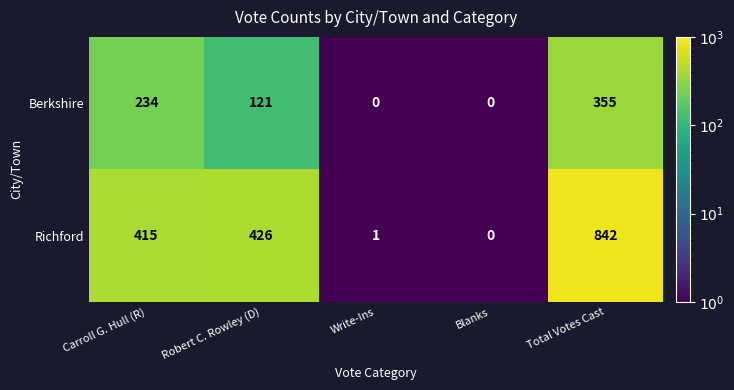

Reading left to right, transcribe all the data shown in this chart.

Berkshire: Carroll G. Hull (R)=234	Robert C. Rowley (D)=121	Write-Ins=0	Blanks=0	Total Votes Cast=355
Richford: Carroll G. Hull (R)=415	Robert C. Rowley (D)=426	Write-Ins=1	Blanks=0	Total Votes Cast=842